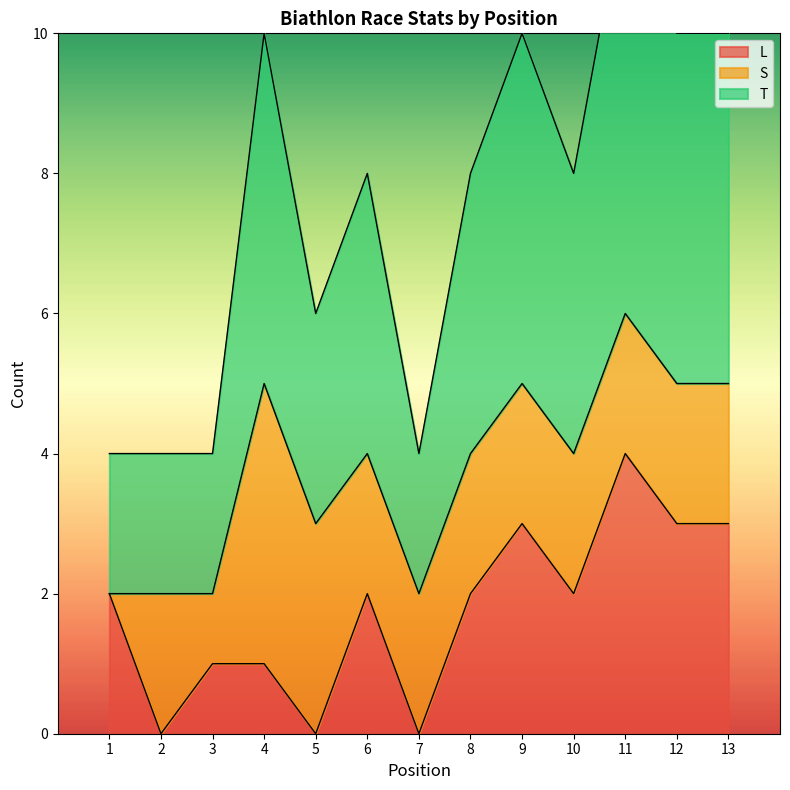

True or false: L has a value of 1 at 10.

False